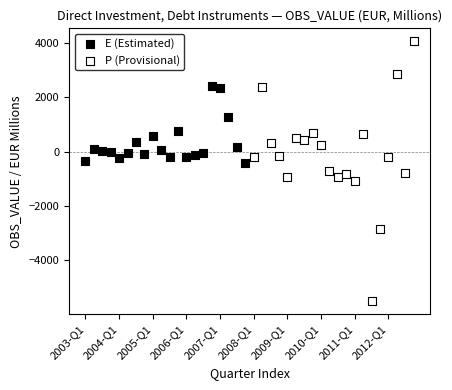

Which series reaches the minimum Y coordinate?

P (Provisional)